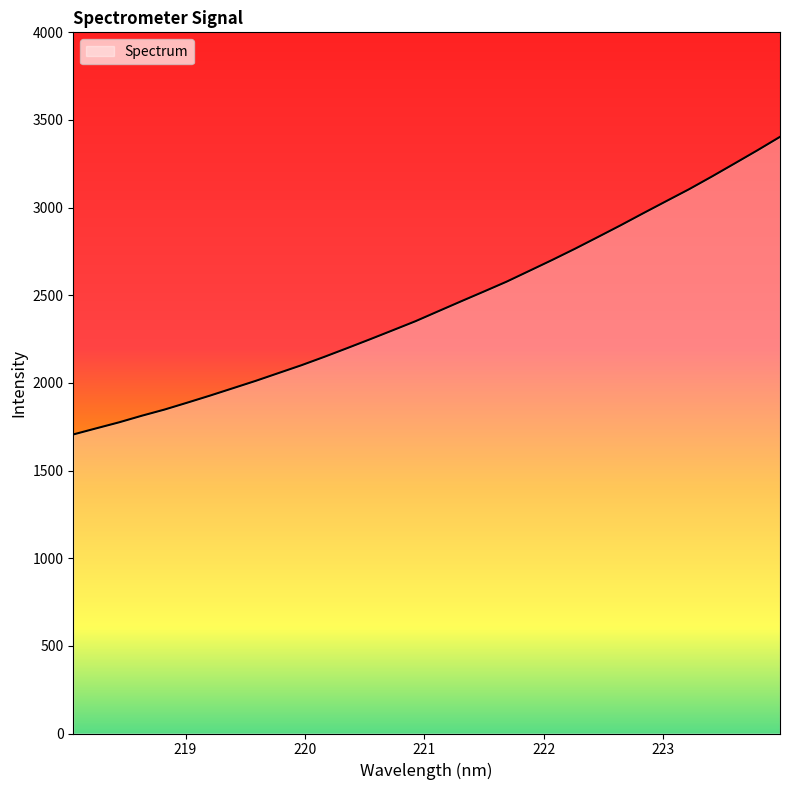

What is the difference between the maximum and minimum values?

1697.7